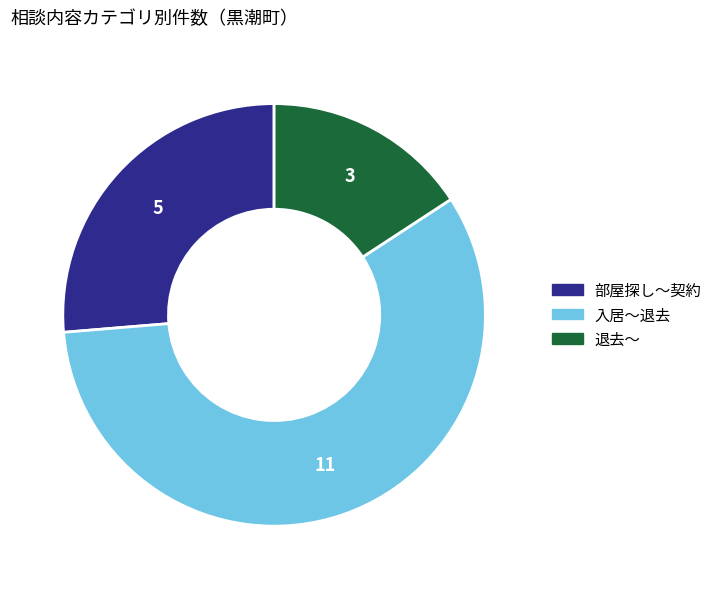

Which slice represents more than half of the pie?

入居～退去